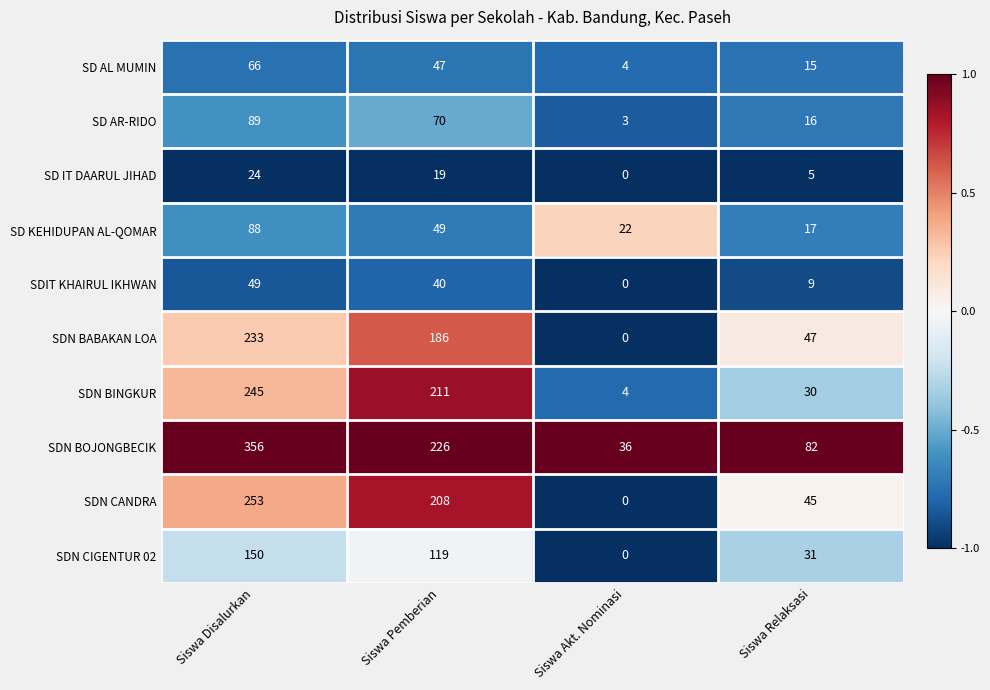

Where is SDN CANDRA nearest to the value 126?

Siswa Relaksasi